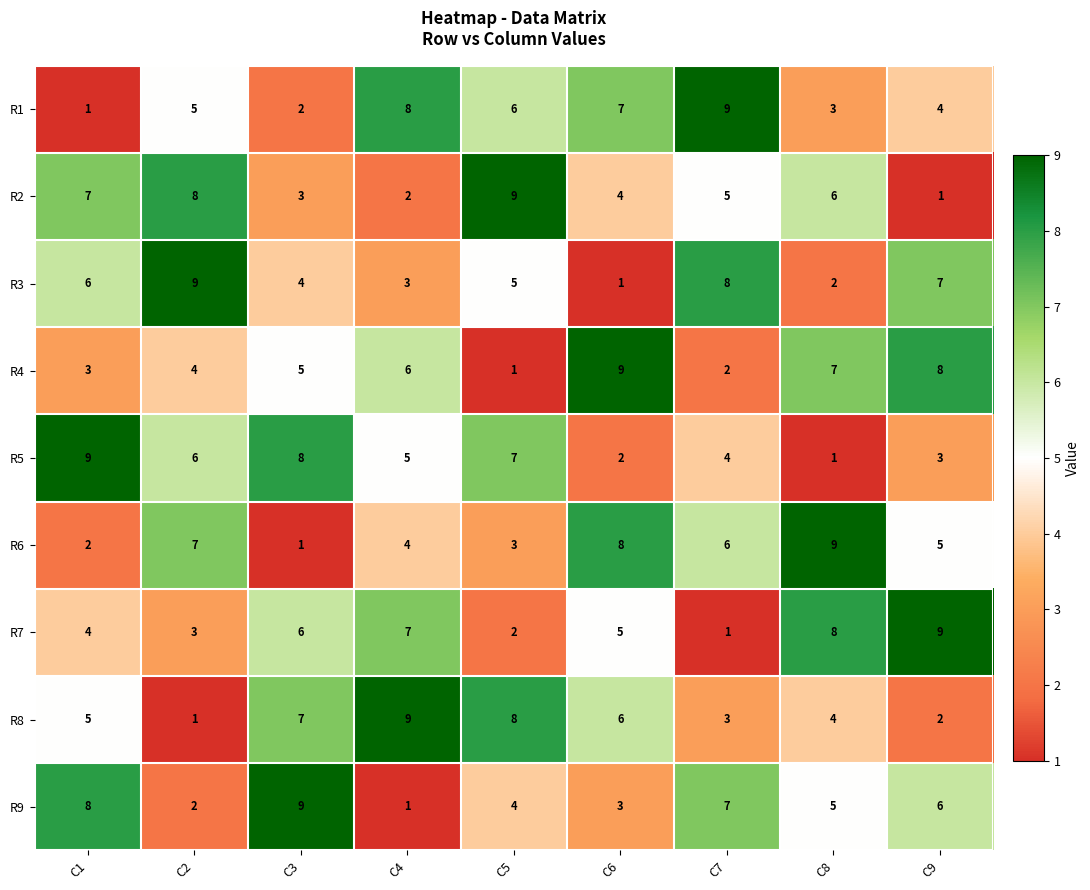

Is the value of R1 at C6 greater than the value of R7 at C2?

Yes